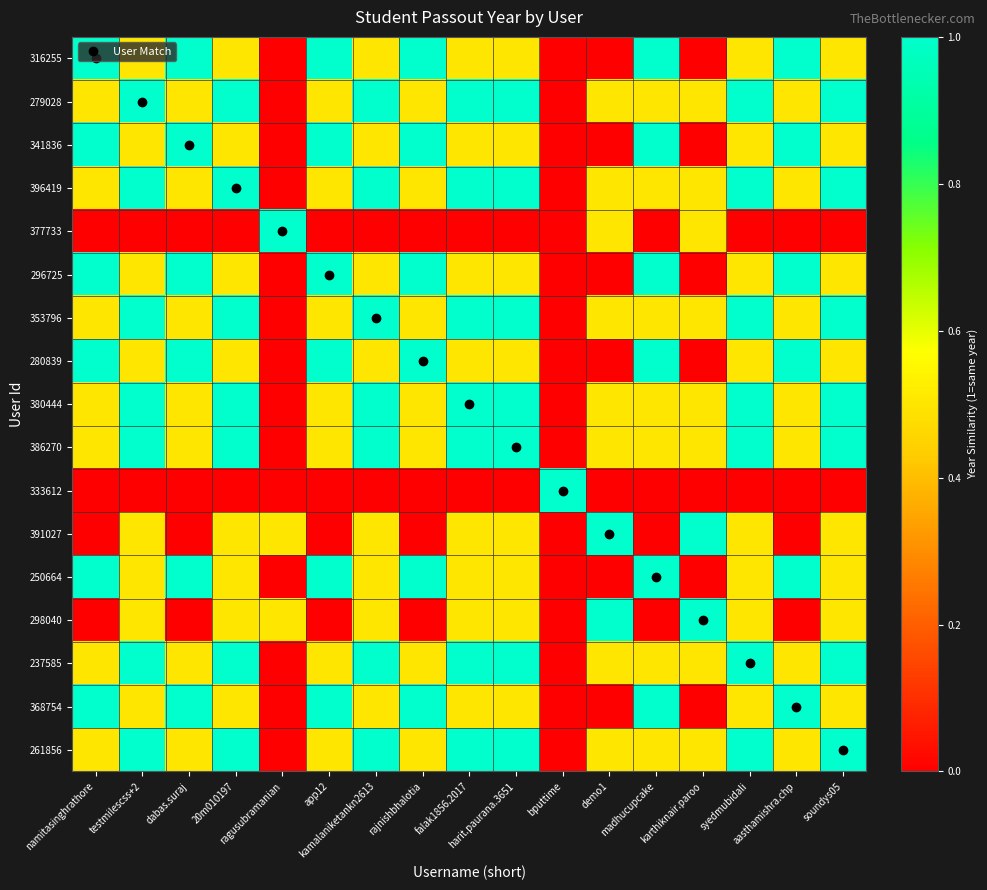

Reading right to left, extract all data points from this chart.

316255: soundys05=0.5	aasthamishra.chp=1.0	syedmubidali=0.5	karthiknair.paroo=0.0	madhucupcake=1.0	demo1=0.0	bputtime=0.0	harit.paurana.3651=0.5	falak1856.2017=0.5	rajnishbhalotia=1.0	kamalaniketankn2613=0.5	app12=1.0	ragusubramanian=0.0	20m010197=0.5	dabas.suraj=1.0	testmilescss+2=0.5	namitasinghrathore=1.0
279028: soundys05=1.0	aasthamishra.chp=0.5	syedmubidali=1.0	karthiknair.paroo=0.5	madhucupcake=0.5	demo1=0.5	bputtime=0.0	harit.paurana.3651=1.0	falak1856.2017=1.0	rajnishbhalotia=0.5	kamalaniketankn2613=1.0	app12=0.5	ragusubramanian=0.0	20m010197=1.0	dabas.suraj=0.5	testmilescss+2=1.0	namitasinghrathore=0.5
341836: soundys05=0.5	aasthamishra.chp=1.0	syedmubidali=0.5	karthiknair.paroo=0.0	madhucupcake=1.0	demo1=0.0	bputtime=0.0	harit.paurana.3651=0.5	falak1856.2017=0.5	rajnishbhalotia=1.0	kamalaniketankn2613=0.5	app12=1.0	ragusubramanian=0.0	20m010197=0.5	dabas.suraj=1.0	testmilescss+2=0.5	namitasinghrathore=1.0
396419: soundys05=1.0	aasthamishra.chp=0.5	syedmubidali=1.0	karthiknair.paroo=0.5	madhucupcake=0.5	demo1=0.5	bputtime=0.0	harit.paurana.3651=1.0	falak1856.2017=1.0	rajnishbhalotia=0.5	kamalaniketankn2613=1.0	app12=0.5	ragusubramanian=0.0	20m010197=1.0	dabas.suraj=0.5	testmilescss+2=1.0	namitasinghrathore=0.5
377733: soundys05=0.0	aasthamishra.chp=0.0	syedmubidali=0.0	karthiknair.paroo=0.5	madhucupcake=0.0	demo1=0.5	bputtime=0.0	harit.paurana.3651=0.0	falak1856.2017=0.0	rajnishbhalotia=0.0	kamalaniketankn2613=0.0	app12=0.0	ragusubramanian=1.0	20m010197=0.0	dabas.suraj=0.0	testmilescss+2=0.0	namitasinghrathore=0.0
296725: soundys05=0.5	aasthamishra.chp=1.0	syedmubidali=0.5	karthiknair.paroo=0.0	madhucupcake=1.0	demo1=0.0	bputtime=0.0	harit.paurana.3651=0.5	falak1856.2017=0.5	rajnishbhalotia=1.0	kamalaniketankn2613=0.5	app12=1.0	ragusubramanian=0.0	20m010197=0.5	dabas.suraj=1.0	testmilescss+2=0.5	namitasinghrathore=1.0
353796: soundys05=1.0	aasthamishra.chp=0.5	syedmubidali=1.0	karthiknair.paroo=0.5	madhucupcake=0.5	demo1=0.5	bputtime=0.0	harit.paurana.3651=1.0	falak1856.2017=1.0	rajnishbhalotia=0.5	kamalaniketankn2613=1.0	app12=0.5	ragusubramanian=0.0	20m010197=1.0	dabas.suraj=0.5	testmilescss+2=1.0	namitasinghrathore=0.5
280839: soundys05=0.5	aasthamishra.chp=1.0	syedmubidali=0.5	karthiknair.paroo=0.0	madhucupcake=1.0	demo1=0.0	bputtime=0.0	harit.paurana.3651=0.5	falak1856.2017=0.5	rajnishbhalotia=1.0	kamalaniketankn2613=0.5	app12=1.0	ragusubramanian=0.0	20m010197=0.5	dabas.suraj=1.0	testmilescss+2=0.5	namitasinghrathore=1.0
380444: soundys05=1.0	aasthamishra.chp=0.5	syedmubidali=1.0	karthiknair.paroo=0.5	madhucupcake=0.5	demo1=0.5	bputtime=0.0	harit.paurana.3651=1.0	falak1856.2017=1.0	rajnishbhalotia=0.5	kamalaniketankn2613=1.0	app12=0.5	ragusubramanian=0.0	20m010197=1.0	dabas.suraj=0.5	testmilescss+2=1.0	namitasinghrathore=0.5
386270: soundys05=1.0	aasthamishra.chp=0.5	syedmubidali=1.0	karthiknair.paroo=0.5	madhucupcake=0.5	demo1=0.5	bputtime=0.0	harit.paurana.3651=1.0	falak1856.2017=1.0	rajnishbhalotia=0.5	kamalaniketankn2613=1.0	app12=0.5	ragusubramanian=0.0	20m010197=1.0	dabas.suraj=0.5	testmilescss+2=1.0	namitasinghrathore=0.5
333612: soundys05=0.0	aasthamishra.chp=0.0	syedmubidali=0.0	karthiknair.paroo=0.0	madhucupcake=0.0	demo1=0.0	bputtime=1.0	harit.paurana.3651=0.0	falak1856.2017=0.0	rajnishbhalotia=0.0	kamalaniketankn2613=0.0	app12=0.0	ragusubramanian=0.0	20m010197=0.0	dabas.suraj=0.0	testmilescss+2=0.0	namitasinghrathore=0.0
391027: soundys05=0.5	aasthamishra.chp=0.0	syedmubidali=0.5	karthiknair.paroo=1.0	madhucupcake=0.0	demo1=1.0	bputtime=0.0	harit.paurana.3651=0.5	falak1856.2017=0.5	rajnishbhalotia=0.0	kamalaniketankn2613=0.5	app12=0.0	ragusubramanian=0.5	20m010197=0.5	dabas.suraj=0.0	testmilescss+2=0.5	namitasinghrathore=0.0
250664: soundys05=0.5	aasthamishra.chp=1.0	syedmubidali=0.5	karthiknair.paroo=0.0	madhucupcake=1.0	demo1=0.0	bputtime=0.0	harit.paurana.3651=0.5	falak1856.2017=0.5	rajnishbhalotia=1.0	kamalaniketankn2613=0.5	app12=1.0	ragusubramanian=0.0	20m010197=0.5	dabas.suraj=1.0	testmilescss+2=0.5	namitasinghrathore=1.0
298040: soundys05=0.5	aasthamishra.chp=0.0	syedmubidali=0.5	karthiknair.paroo=1.0	madhucupcake=0.0	demo1=1.0	bputtime=0.0	harit.paurana.3651=0.5	falak1856.2017=0.5	rajnishbhalotia=0.0	kamalaniketankn2613=0.5	app12=0.0	ragusubramanian=0.5	20m010197=0.5	dabas.suraj=0.0	testmilescss+2=0.5	namitasinghrathore=0.0
237585: soundys05=1.0	aasthamishra.chp=0.5	syedmubidali=1.0	karthiknair.paroo=0.5	madhucupcake=0.5	demo1=0.5	bputtime=0.0	harit.paurana.3651=1.0	falak1856.2017=1.0	rajnishbhalotia=0.5	kamalaniketankn2613=1.0	app12=0.5	ragusubramanian=0.0	20m010197=1.0	dabas.suraj=0.5	testmilescss+2=1.0	namitasinghrathore=0.5
368754: soundys05=0.5	aasthamishra.chp=1.0	syedmubidali=0.5	karthiknair.paroo=0.0	madhucupcake=1.0	demo1=0.0	bputtime=0.0	harit.paurana.3651=0.5	falak1856.2017=0.5	rajnishbhalotia=1.0	kamalaniketankn2613=0.5	app12=1.0	ragusubramanian=0.0	20m010197=0.5	dabas.suraj=1.0	testmilescss+2=0.5	namitasinghrathore=1.0
261856: soundys05=1.0	aasthamishra.chp=0.5	syedmubidali=1.0	karthiknair.paroo=0.5	madhucupcake=0.5	demo1=0.5	bputtime=0.0	harit.paurana.3651=1.0	falak1856.2017=1.0	rajnishbhalotia=0.5	kamalaniketankn2613=1.0	app12=0.5	ragusubramanian=0.0	20m010197=1.0	dabas.suraj=0.5	testmilescss+2=1.0	namitasinghrathore=0.5